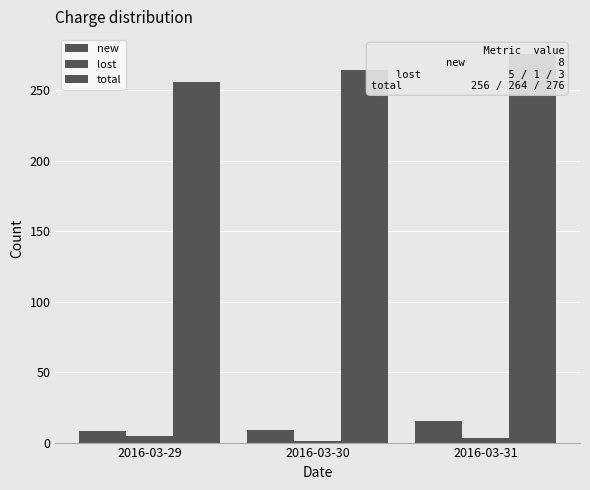

Which series has the largest total across all categories?

total